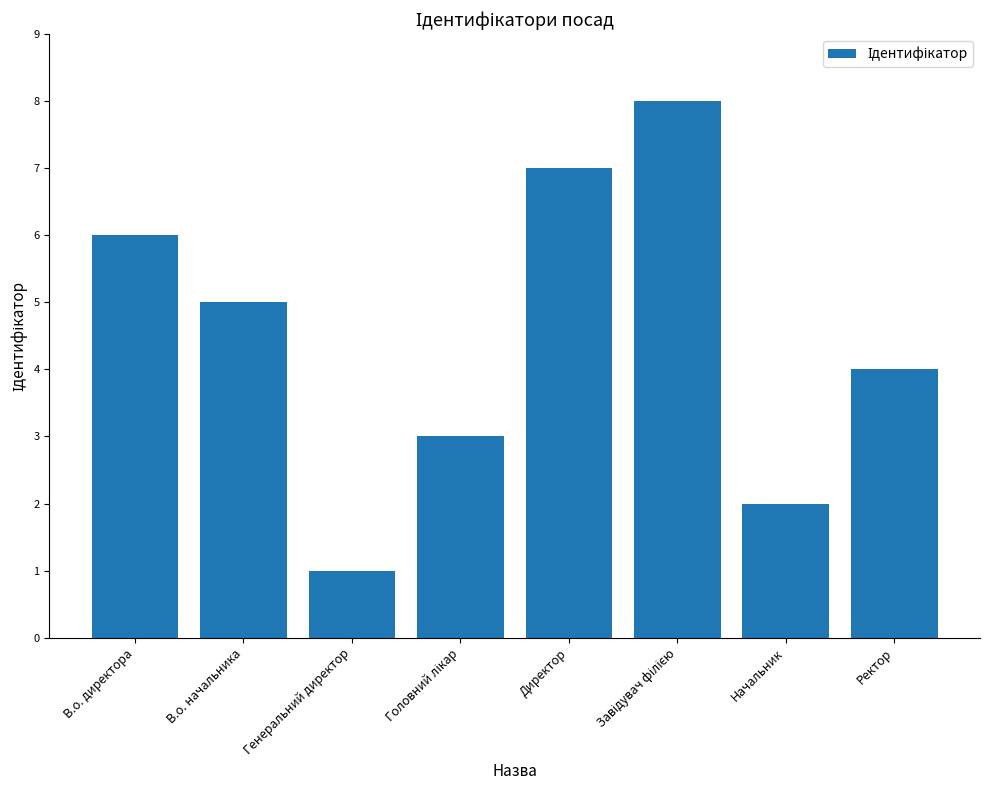

Where does the data first go above 5?

В.о. директора